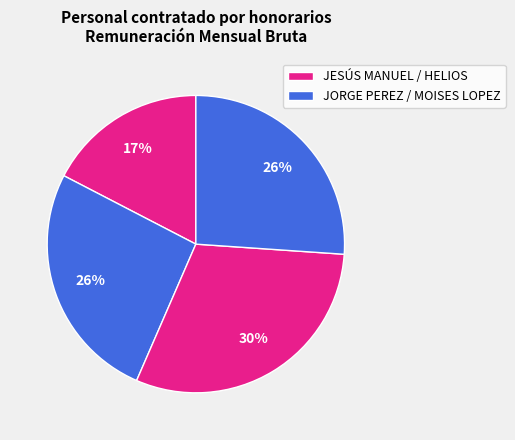

To the nearest percent, what is the average slice percentage?

25%